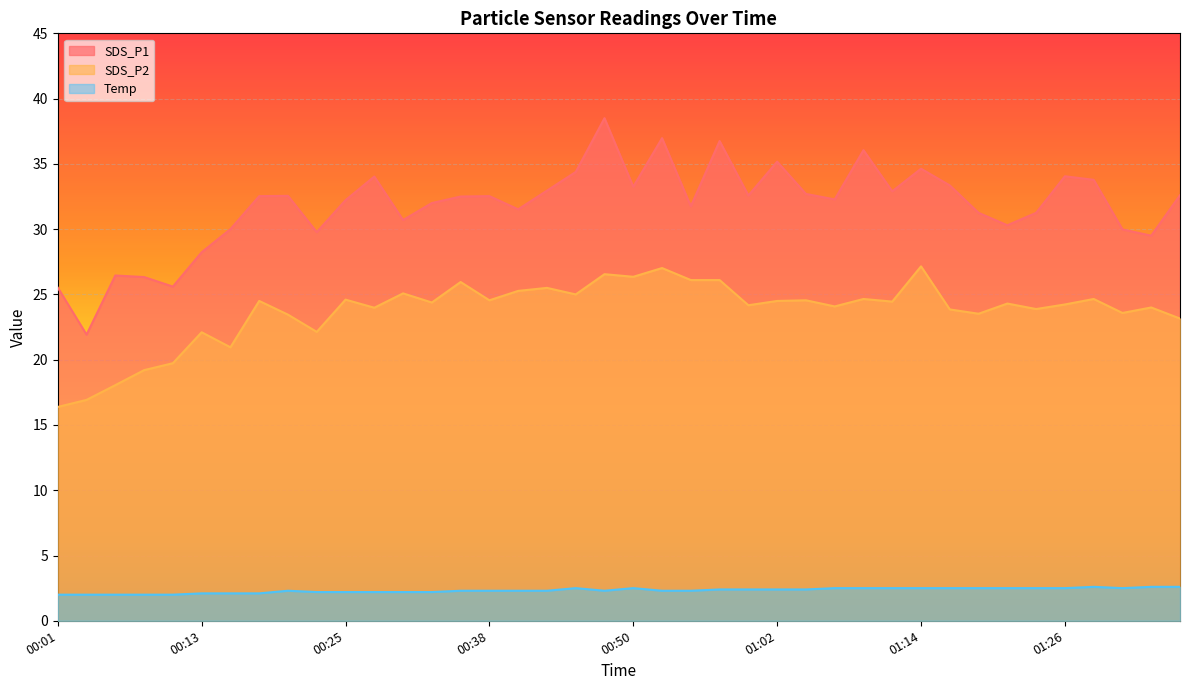

What are all the series names shown in the legend?

SDS_P1, SDS_P2, Temp